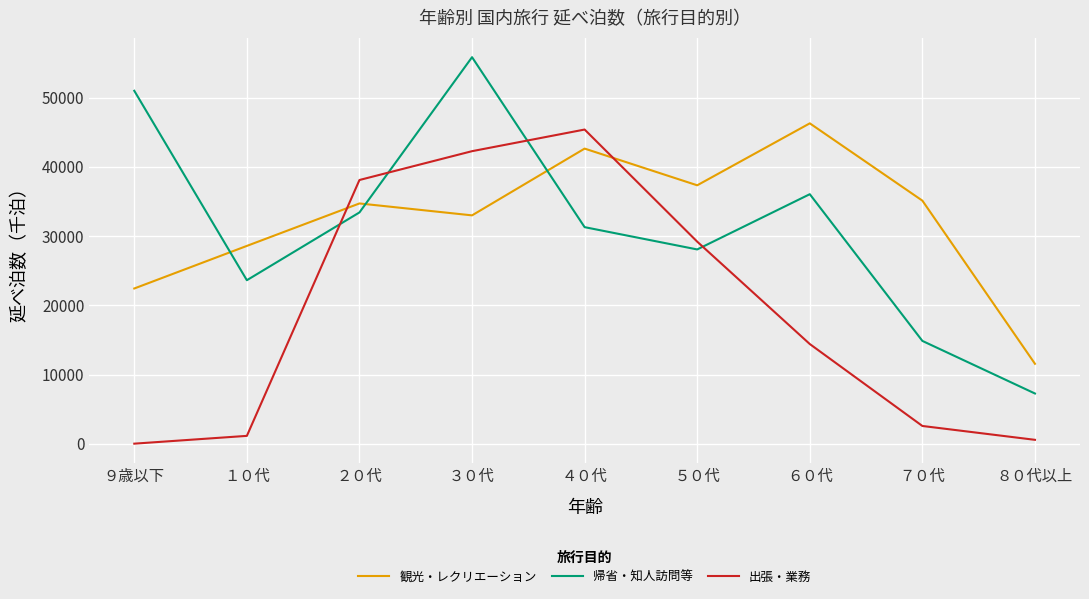

What are all the series names shown in the legend?

観光・レクリエーション, 帰省・知人訪問等, 出張・業務